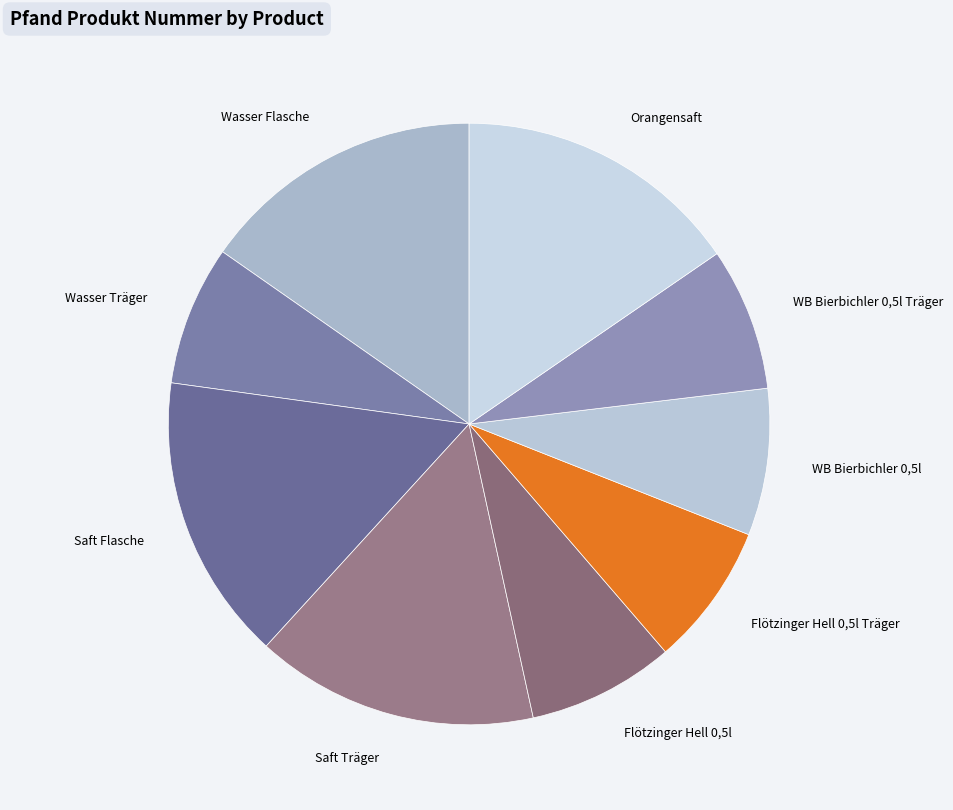

What is the ratio of the value at Wasser Flasche to the value at Saft Träger?

1.0